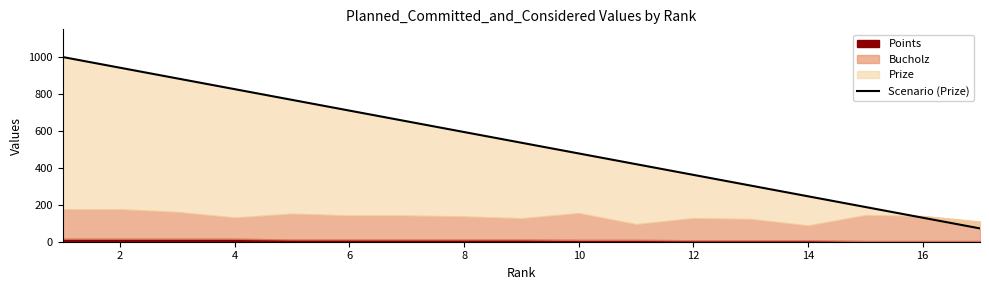

Count the number of values greater than 536.

8